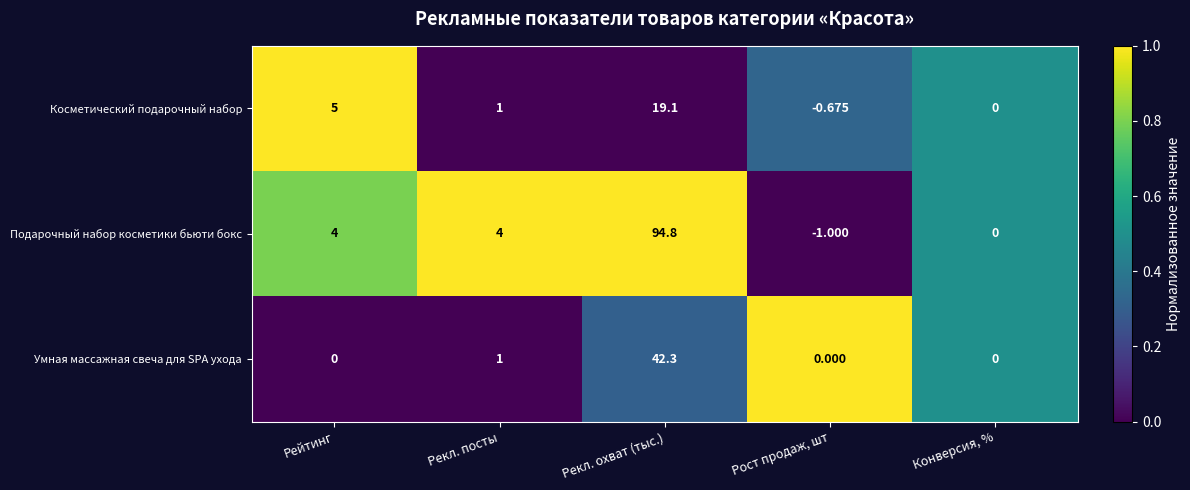

At which category does the chart reach its peak across all series?

Рекл. охват (тыс.)